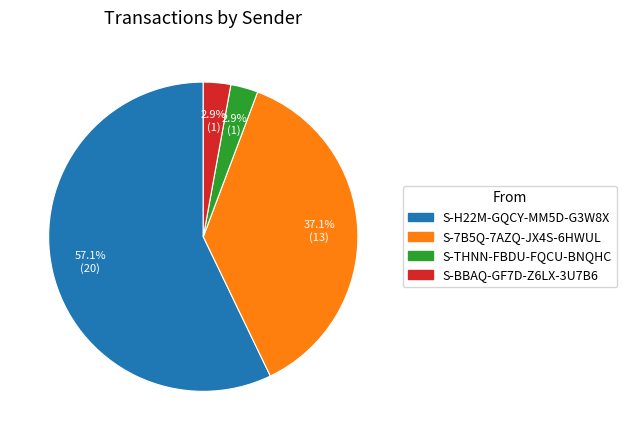

Which slice is the largest?

S-H22M-GQCY-MM5D-G3W8X